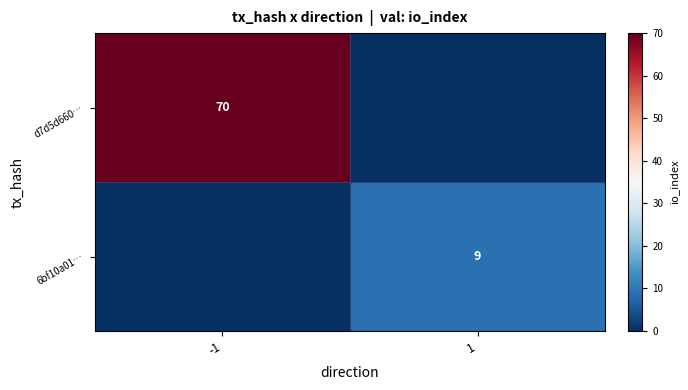

Which has a higher value, 1 or -1?

-1